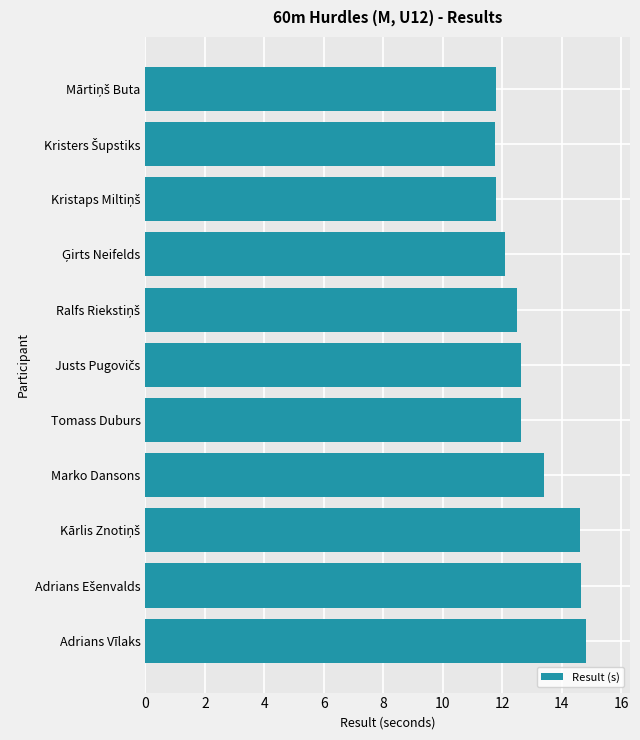

How many values are below 12?

3